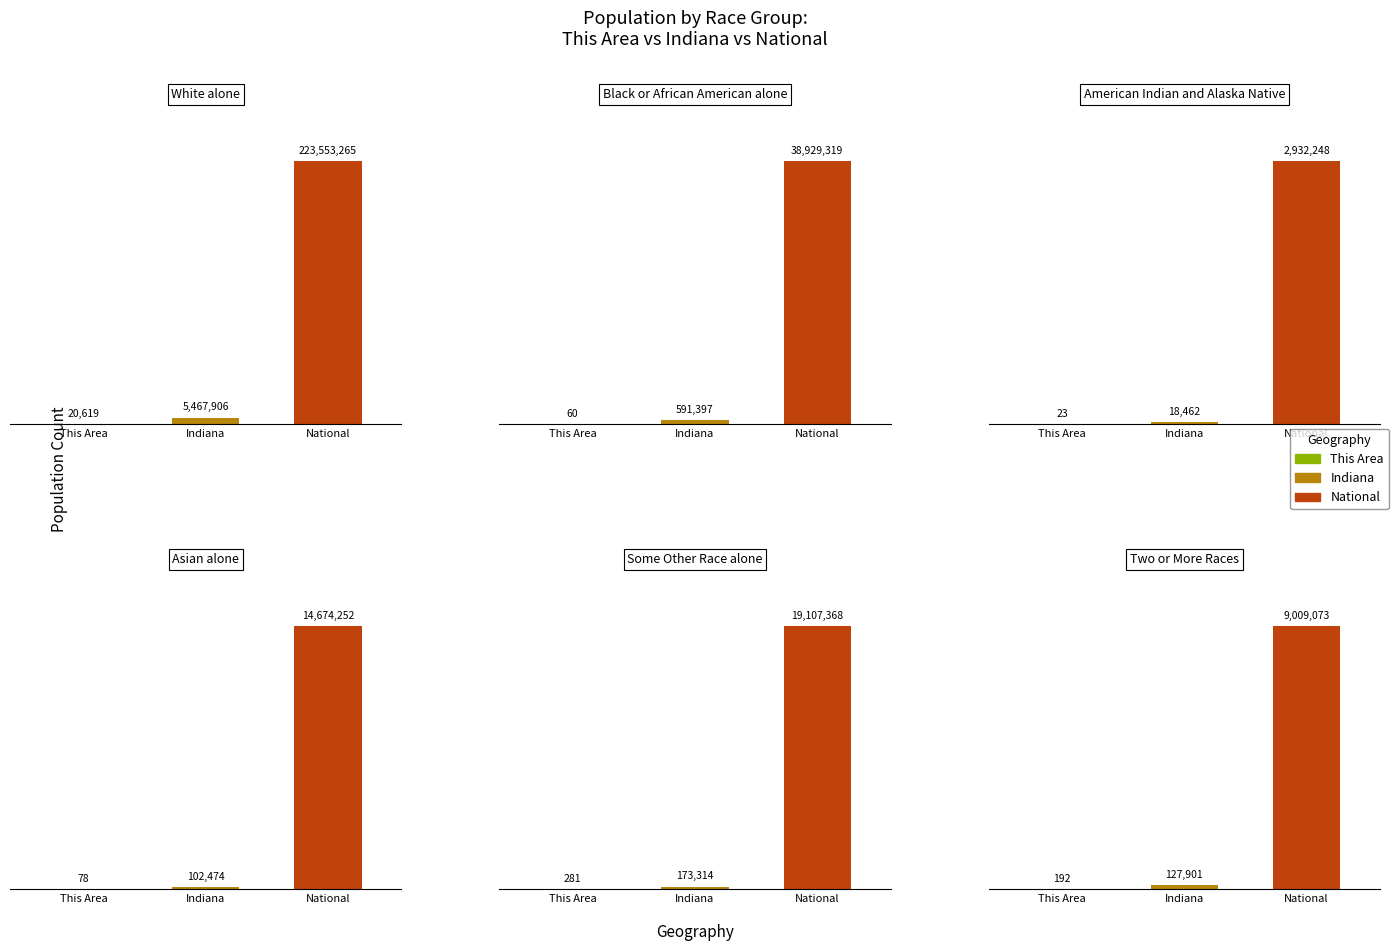

How many data points in This Area are above 192?

2